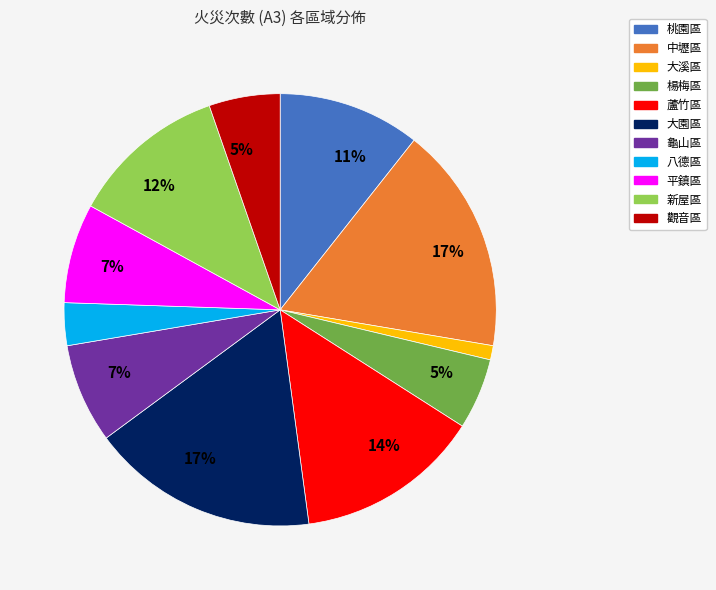

To the nearest percent, what is the difference between the largest and smallest slice percentages?

16%